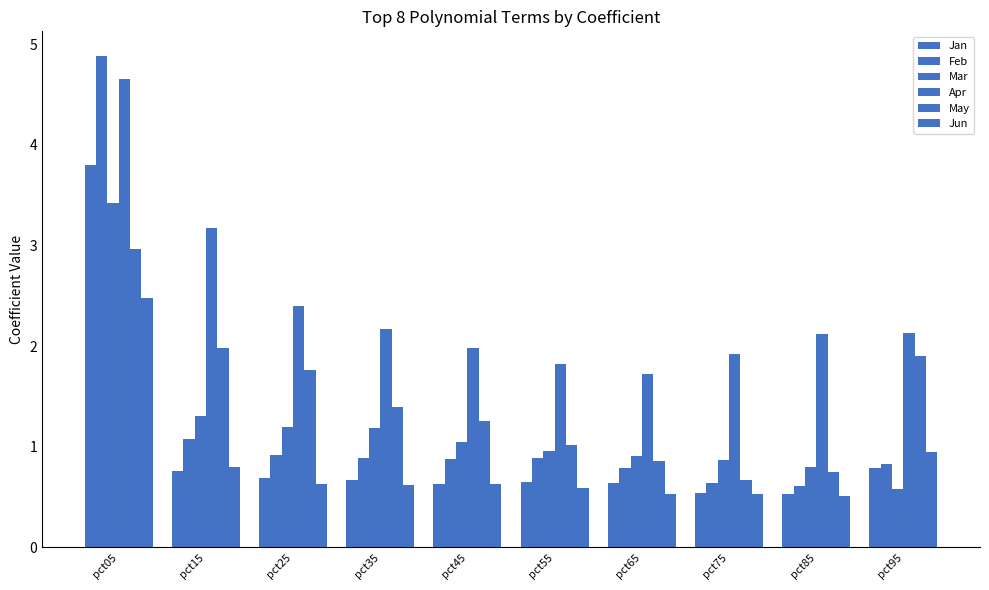

The Feb series shows 0.6 at pct85. True or false?

True